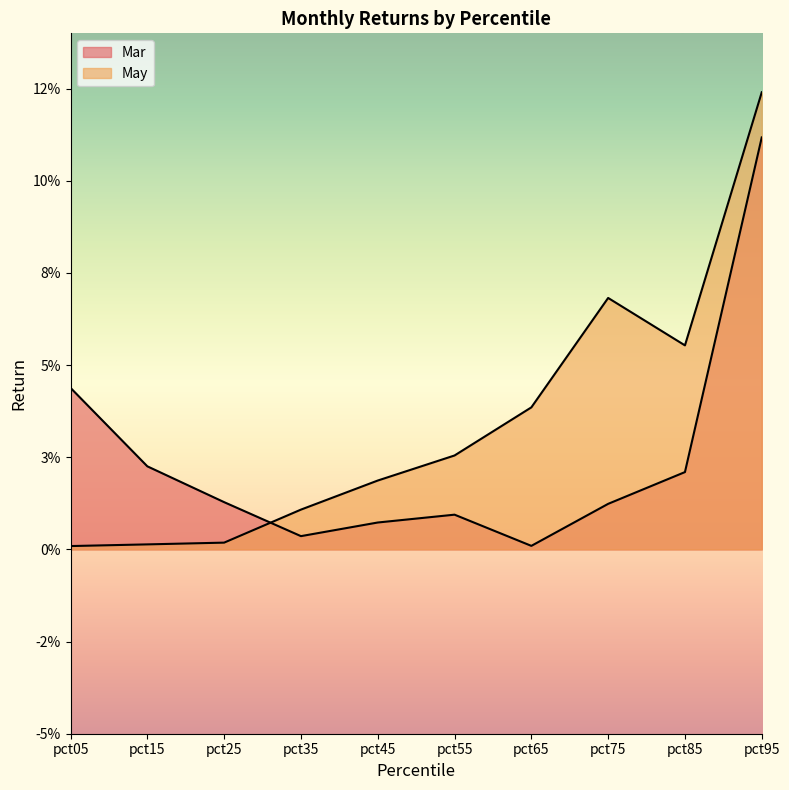

At how many categories does at least one series exceed 0?

10